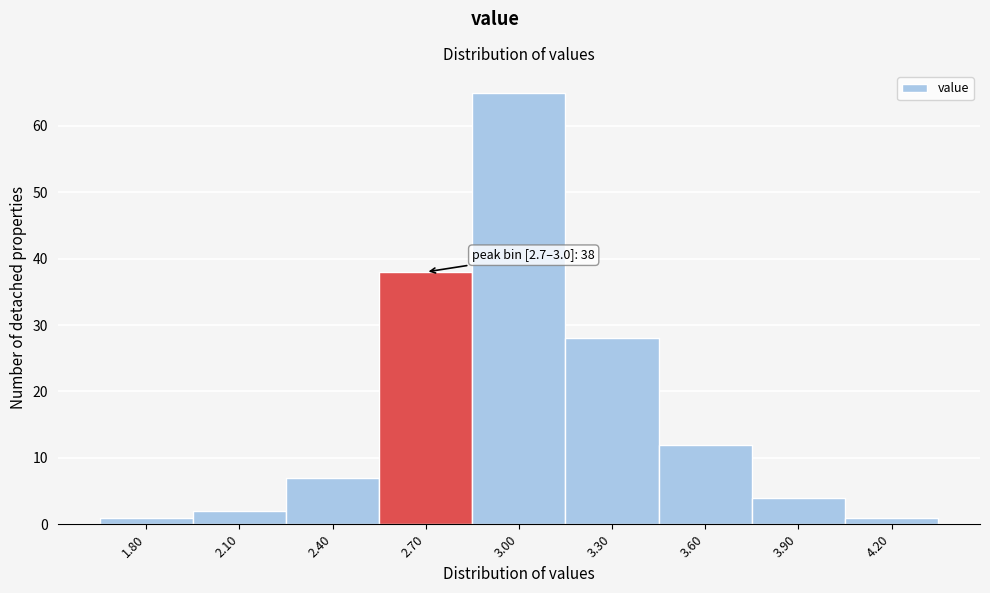

Reading left to right, extract all data points from this chart.

1.80=1	2.10=2	2.40=7	2.70=38	3.00=65	3.30=28	3.60=12	3.90=4	4.20=1